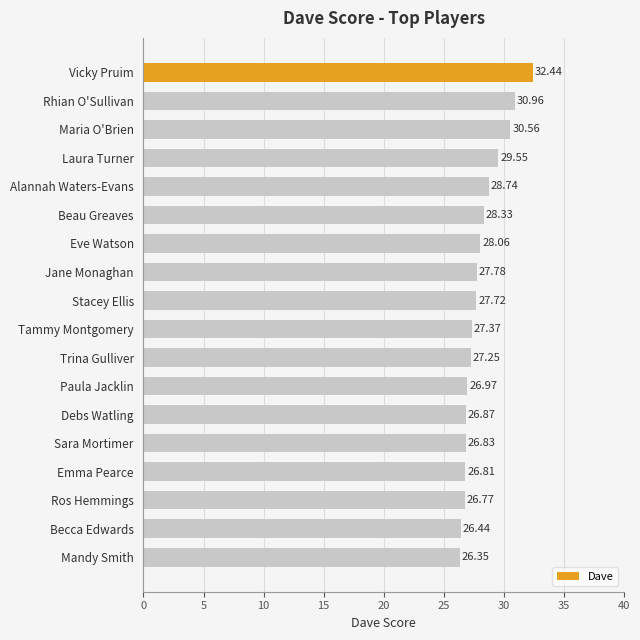

What is the difference between the second highest and minimum values?

4.6